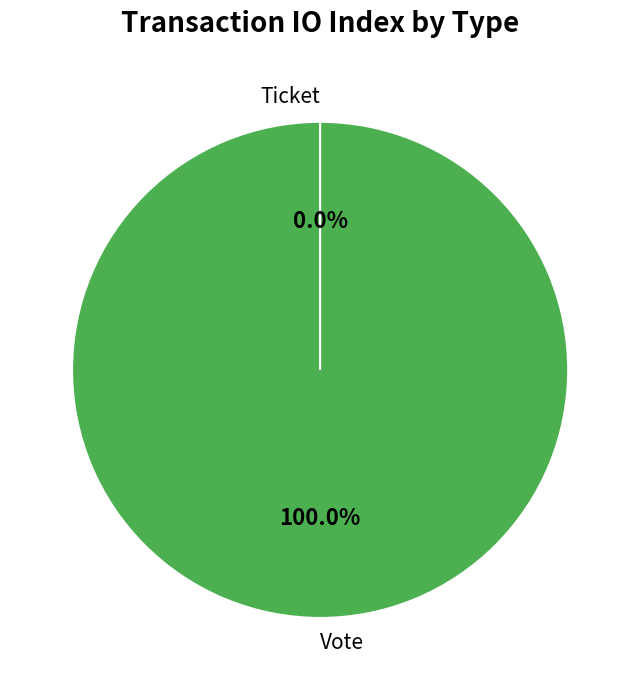

To the nearest percent, what is the combined percentage of Ticket and Vote?

100%